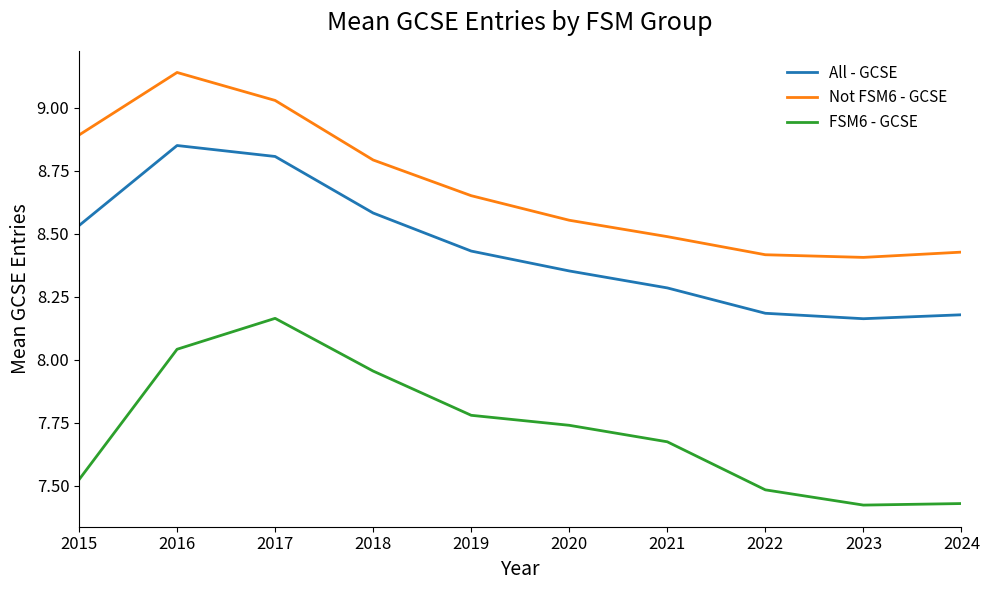

Is this an area chart (filled region under the line)?

No